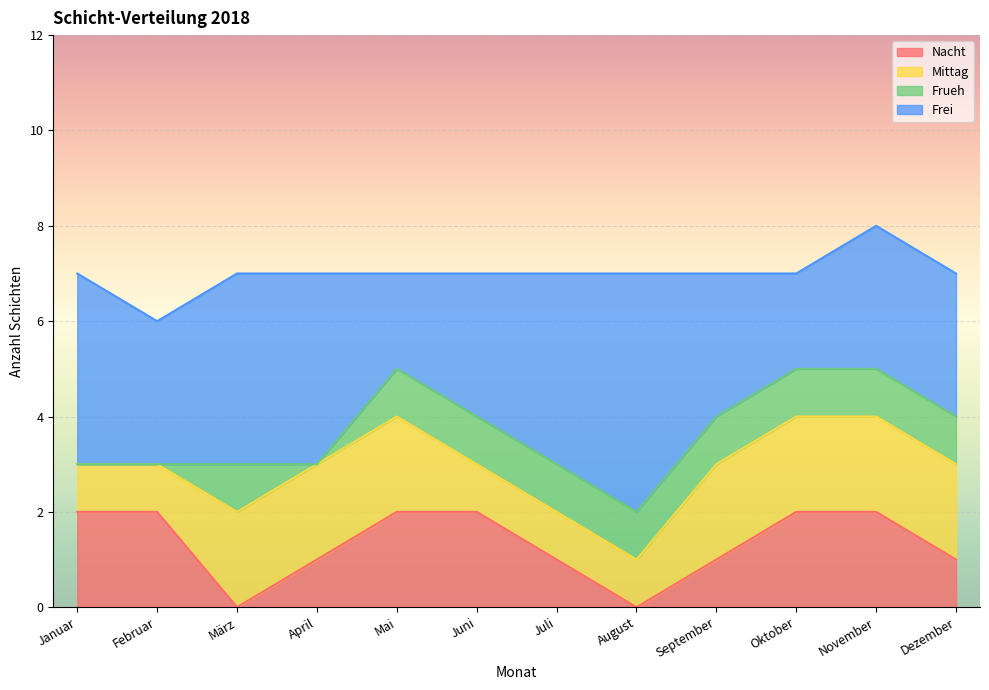

Does the chart display data point markers on the line(s)?

No